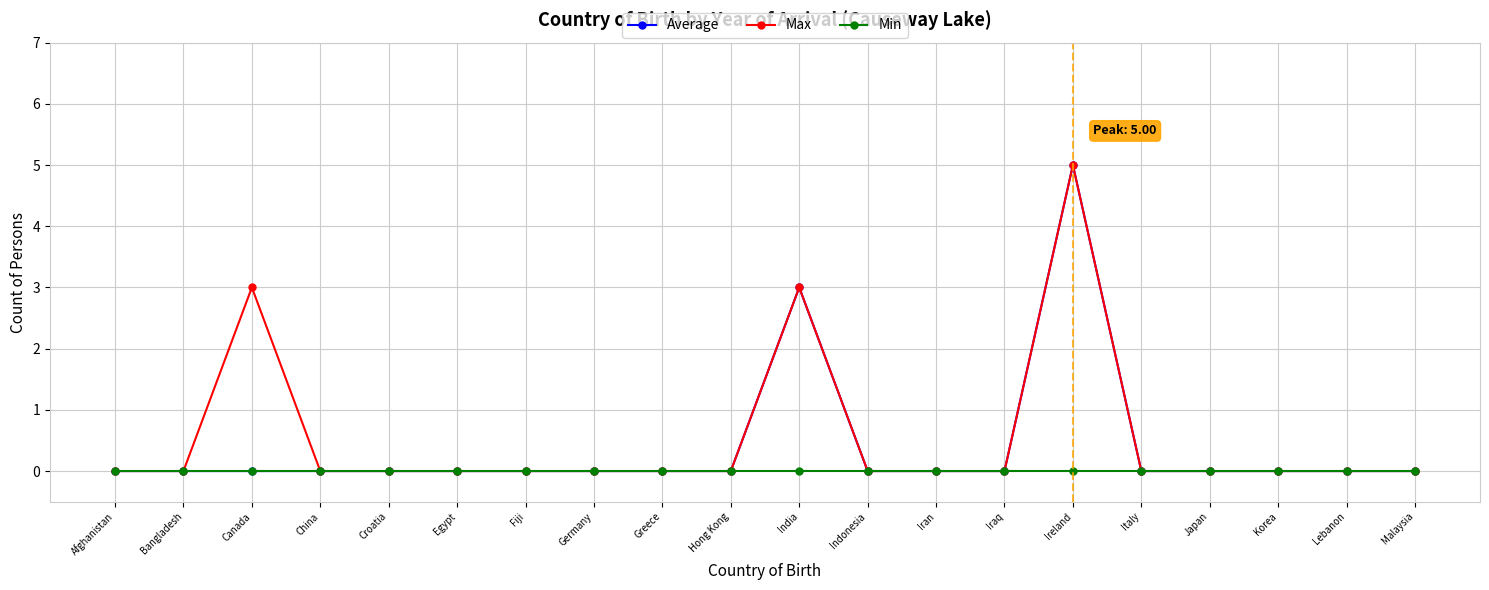

Which category has the highest value across all series?

Ireland